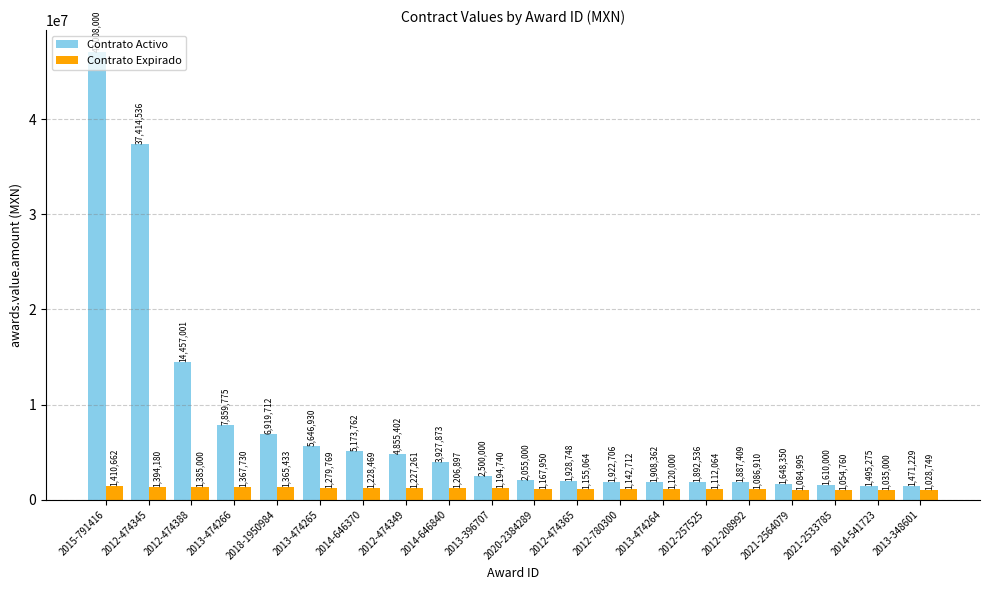

Which category has the highest value in the Contrato Activo series?

2015-791416